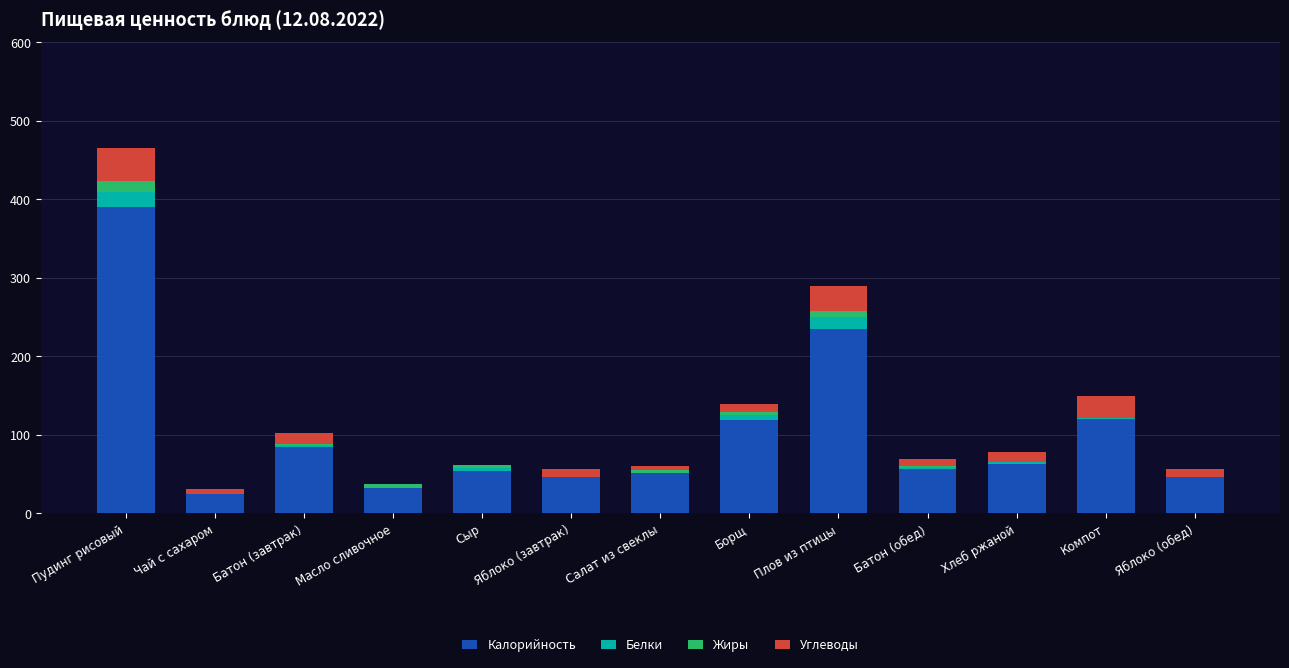

Read the Калорийность value at Борщ, to the nearest 5.

120